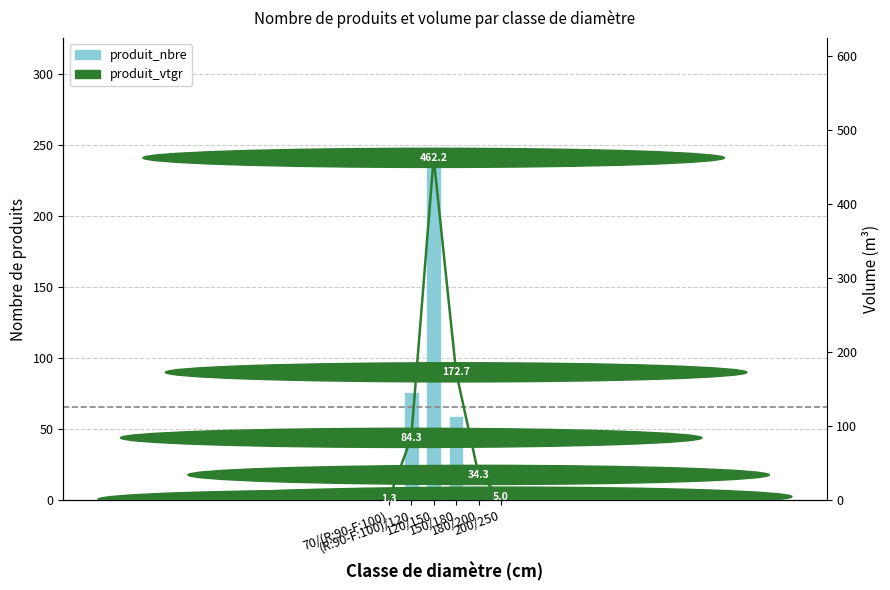

The produit_nbre series shows 1.8 at 200/250. True or false?

False